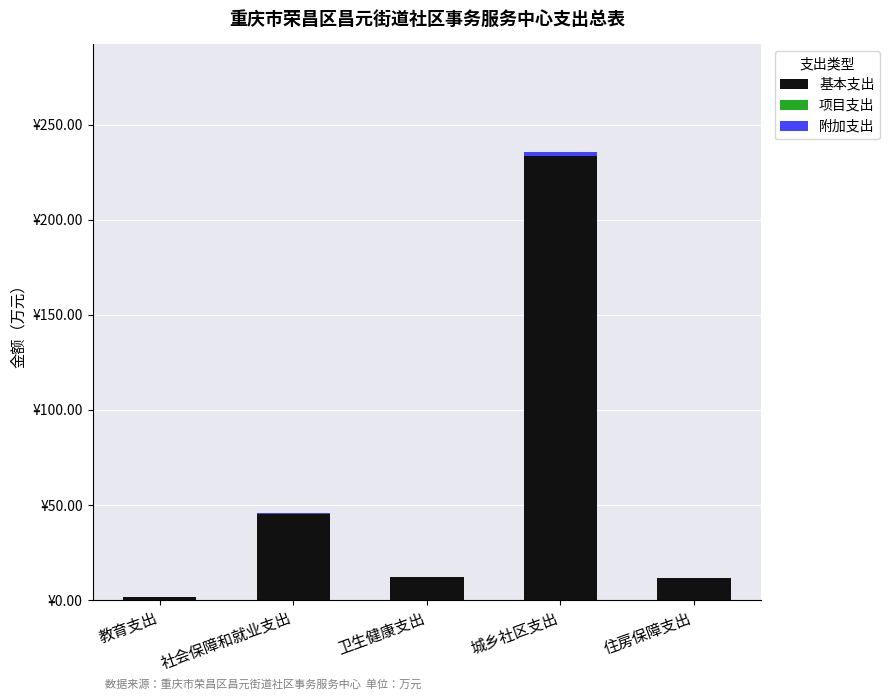

Are the bars horizontal?

No